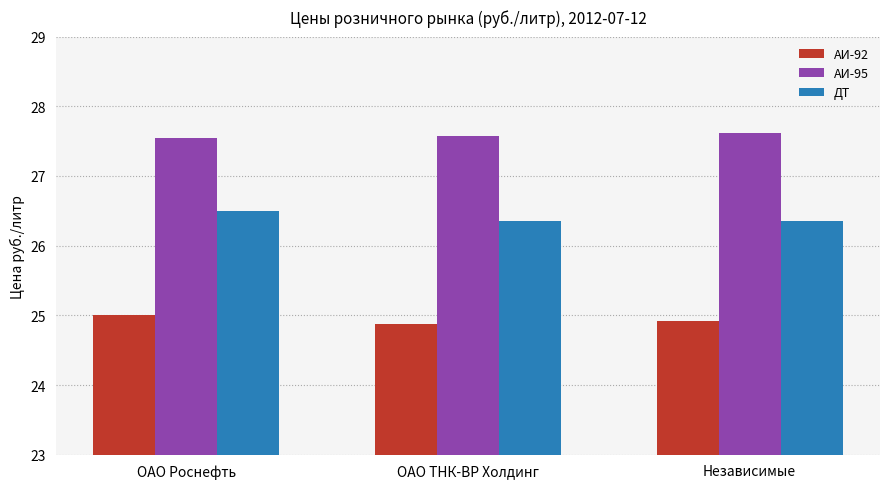

The value of ДТ at ОАО ТНК-ВР Холдинг is 26.4. True or false?

True